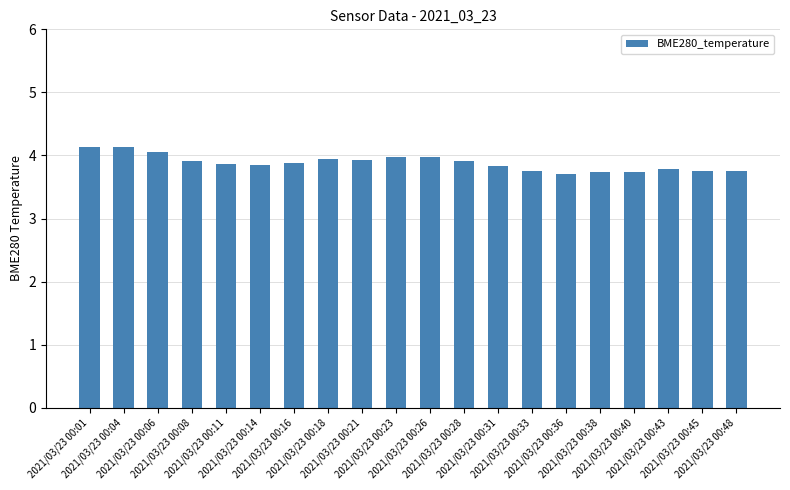

What is the smallest value displayed?

3.7